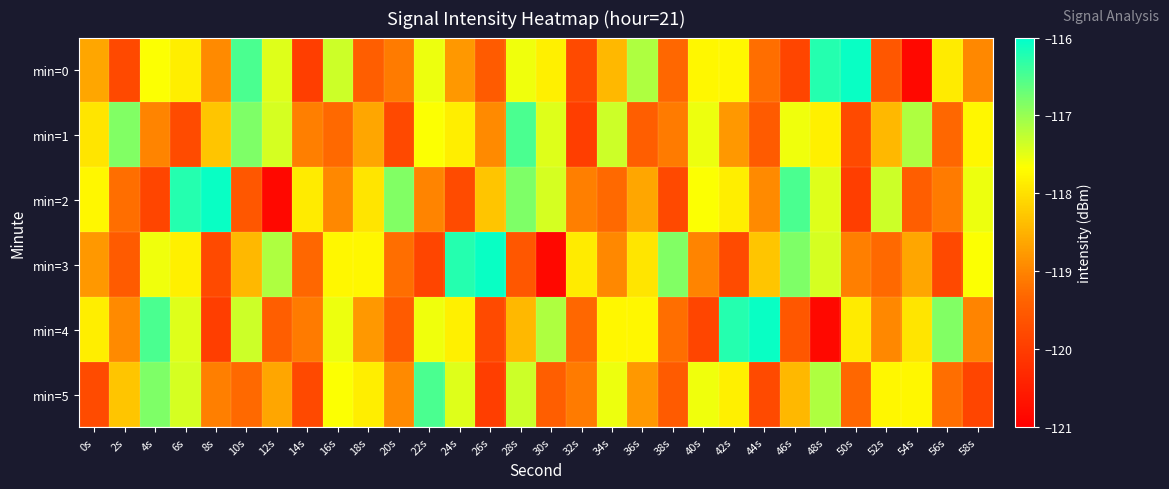

Rank the series by their maximum value, from lowest to highest.

min=1, min=5, min=0, min=2, min=3, min=4